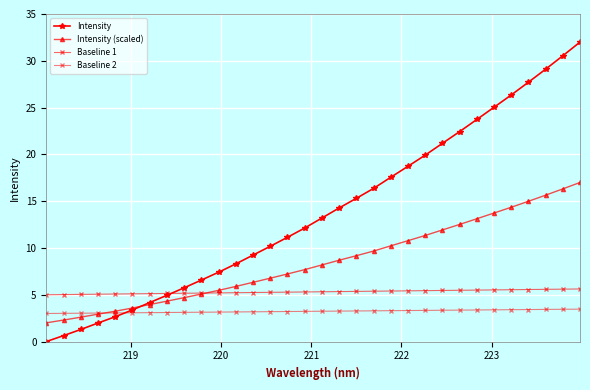

What is the sum of all Baseline 1 values?

169.9